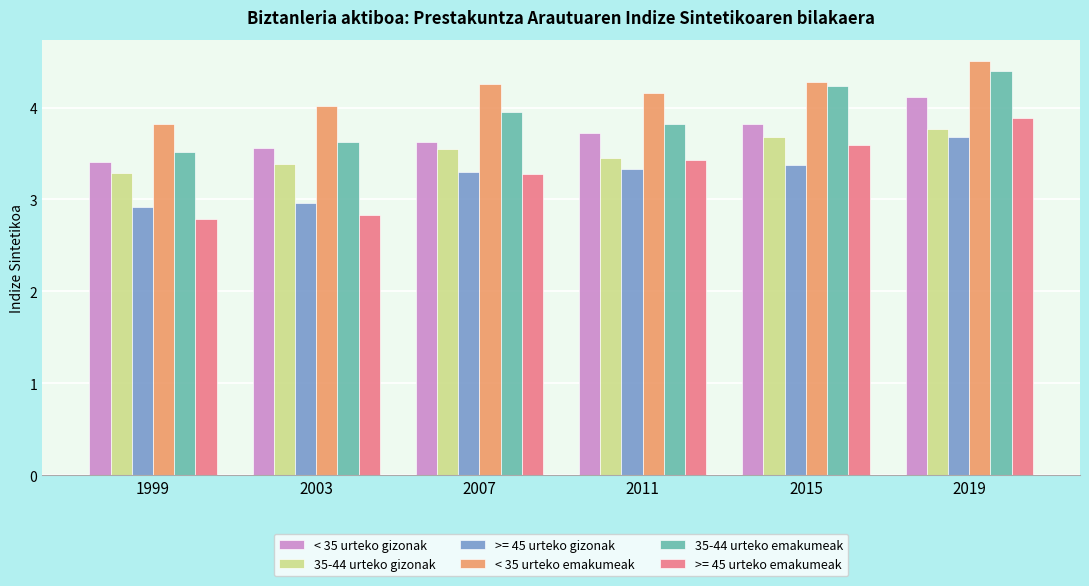

What is the minimum value shown in the chart?

2.8